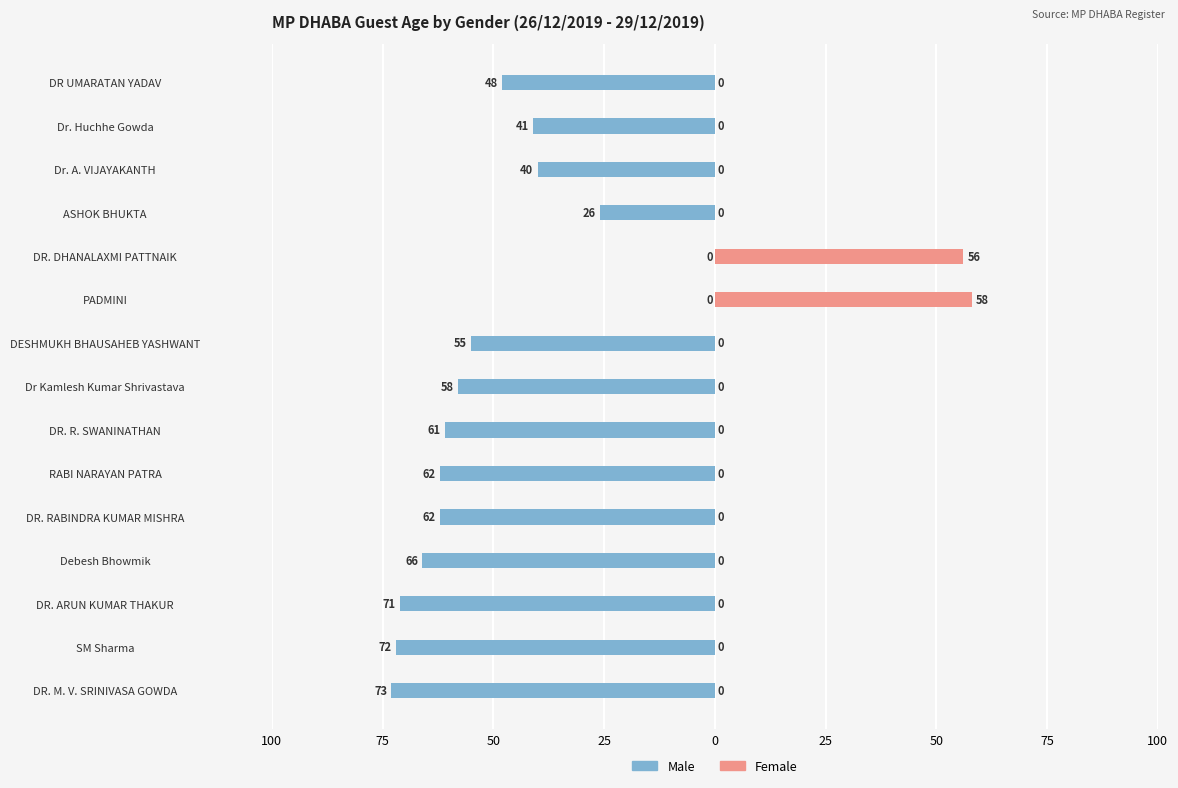

Which series has the largest range (max minus min)?

Male